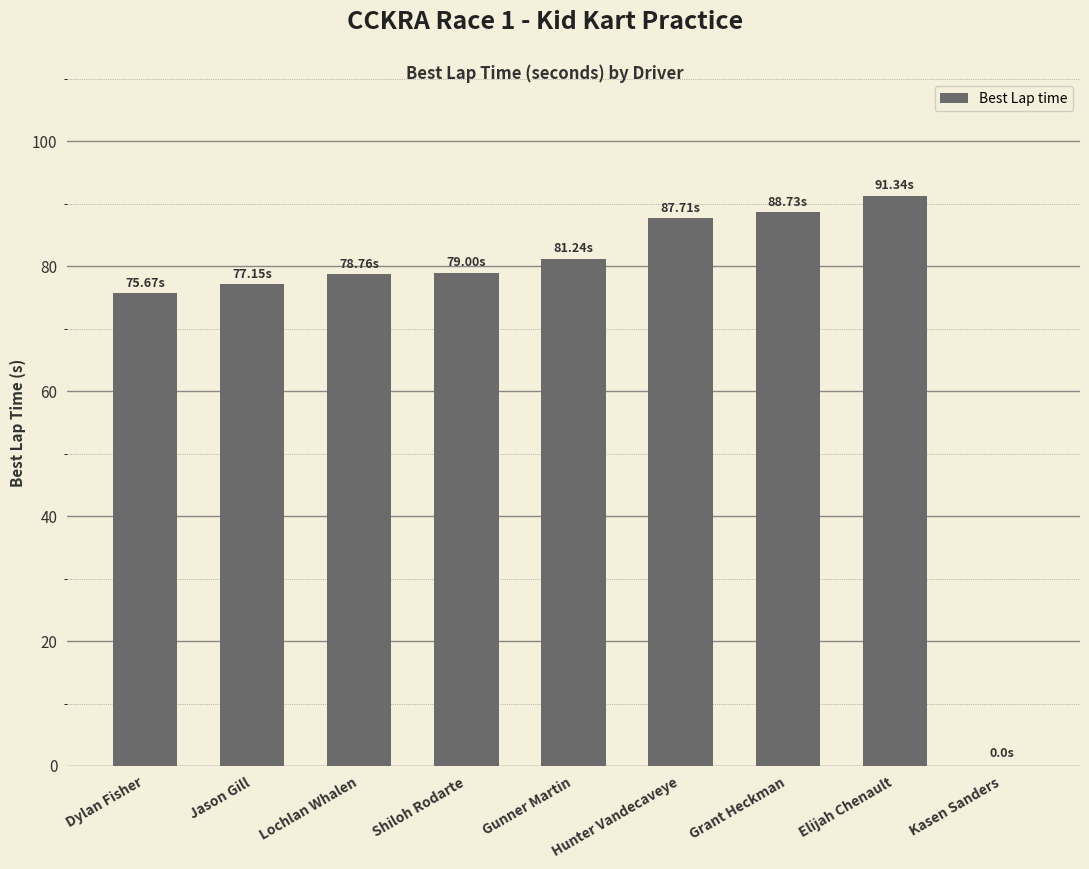

Are the bars horizontal?

No